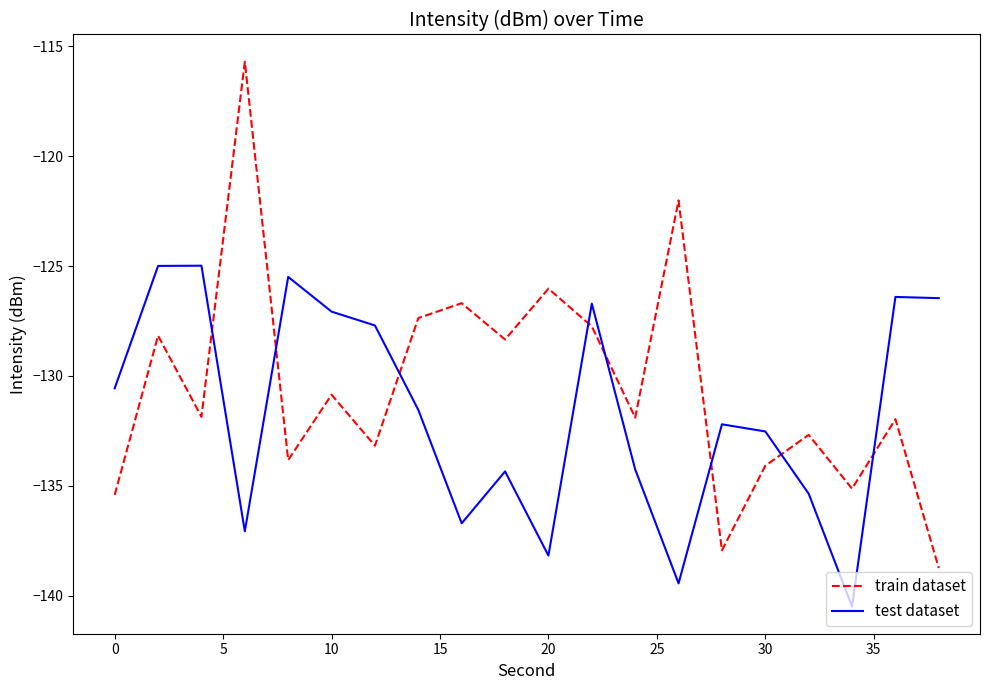

Which series has the widest spread of values?

train dataset